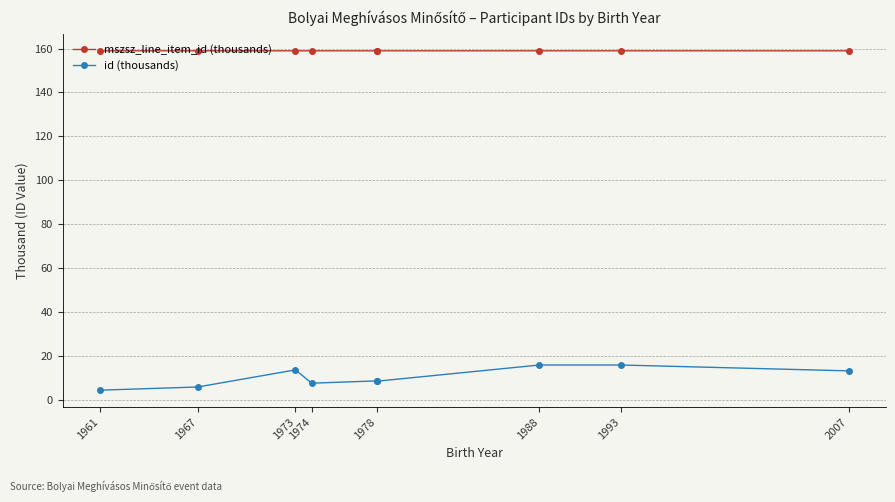

Does the chart have visible grid lines?

Yes